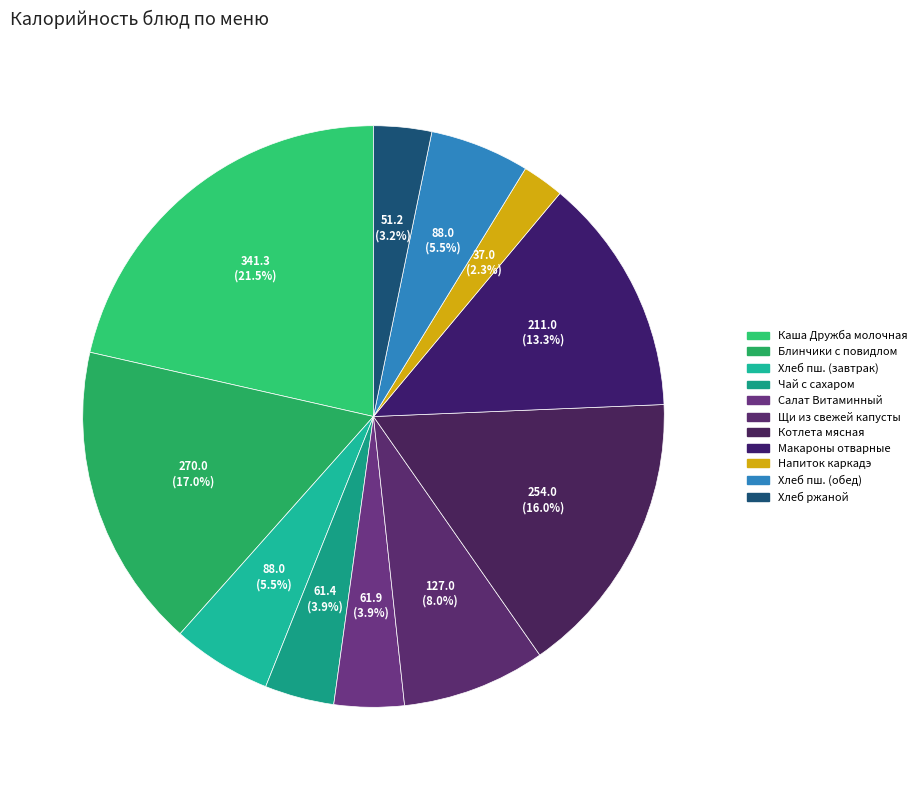

To the nearest percent, what is the average slice percentage?

9%